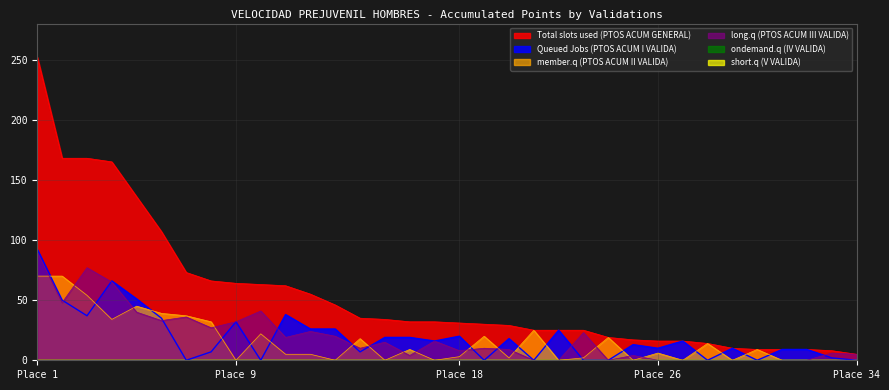

Rank the series by their maximum value, from highest to lowest.

Total slots used (PTOS ACUM GENERAL), Queued Jobs (PTOS ACUM I VALIDA), long.q (PTOS ACUM III VALIDA), member.q (PTOS ACUM II VALIDA)